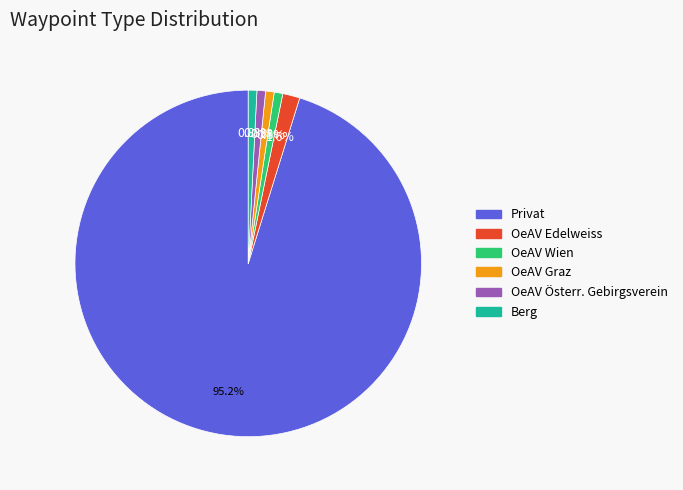

Is there any slice that represents more than half of the pie?

Yes